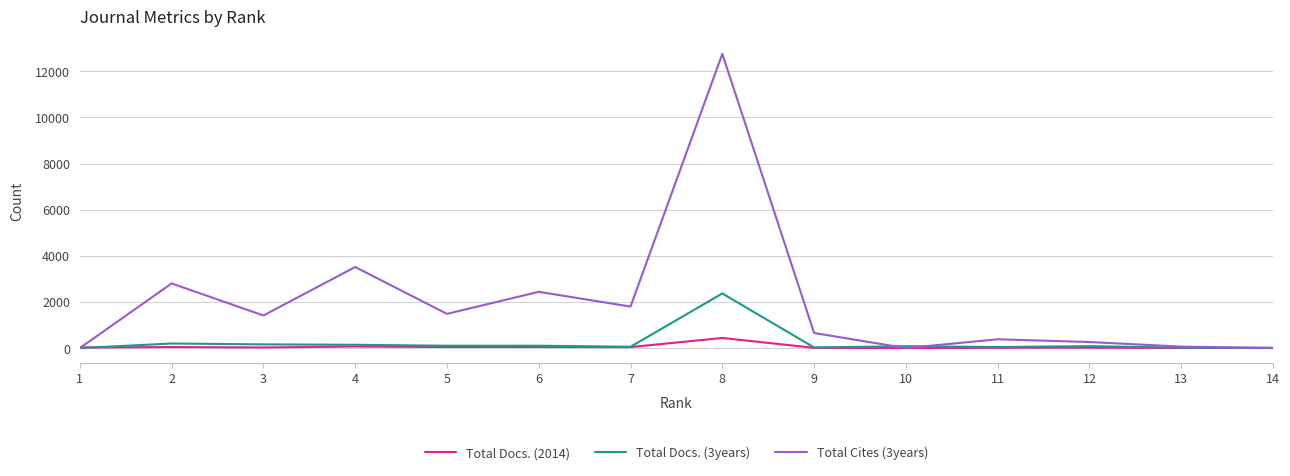

What is the difference between the maximum and second lowest values in the Total Cites (3years) series?

12755